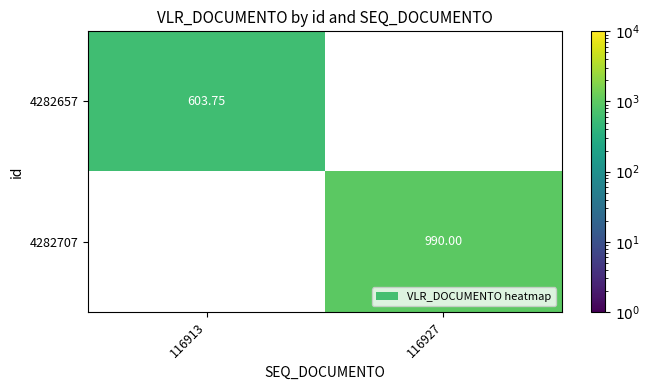

Is the value of 4282707 at 116913 greater than the value of 4282657 at 116927?

No